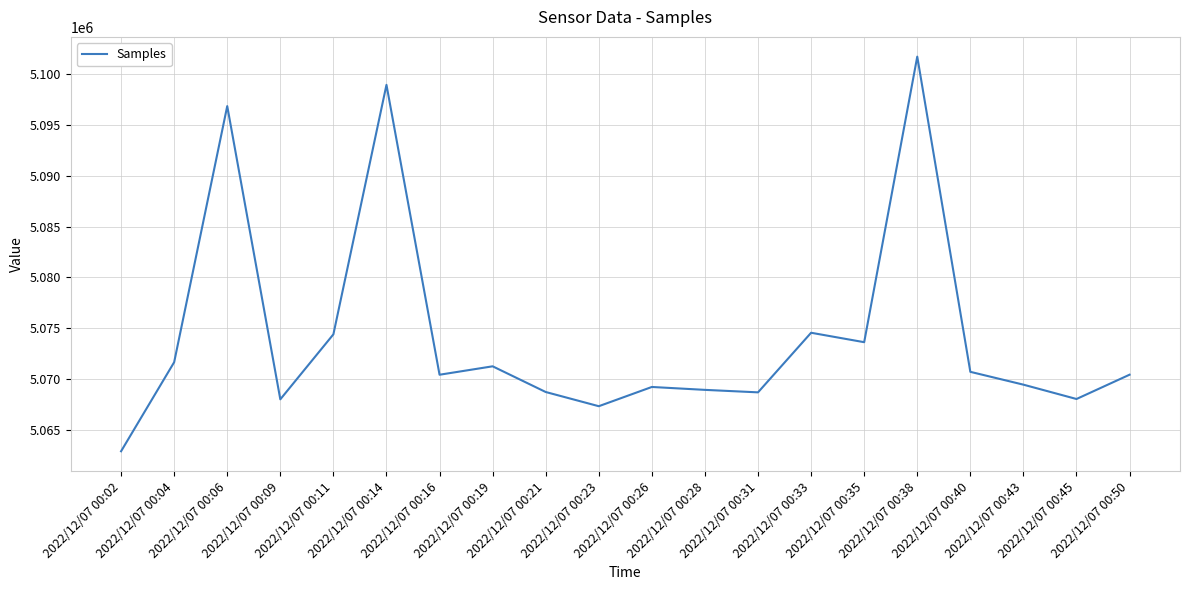

What is the change in value from 2022/12/07 00:23 to 2022/12/07 00:31?

+1365